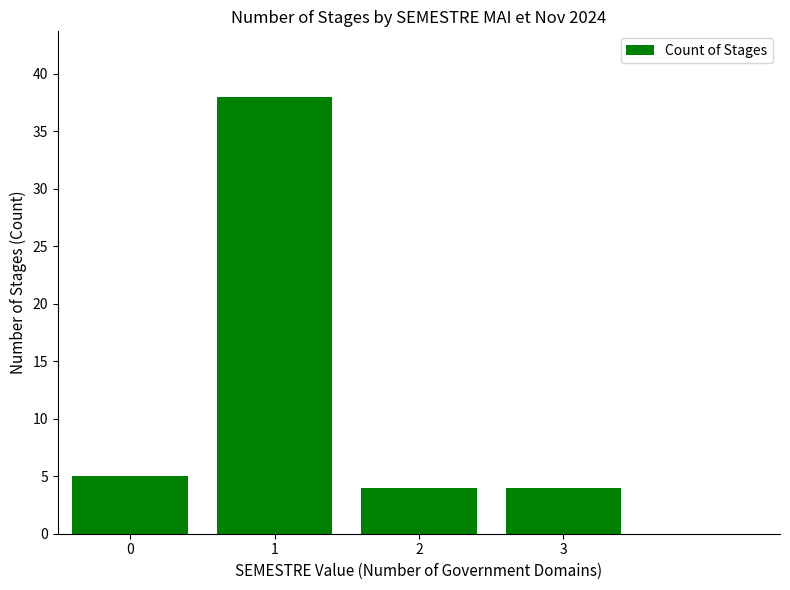

What is the maximum value shown in the chart?

38